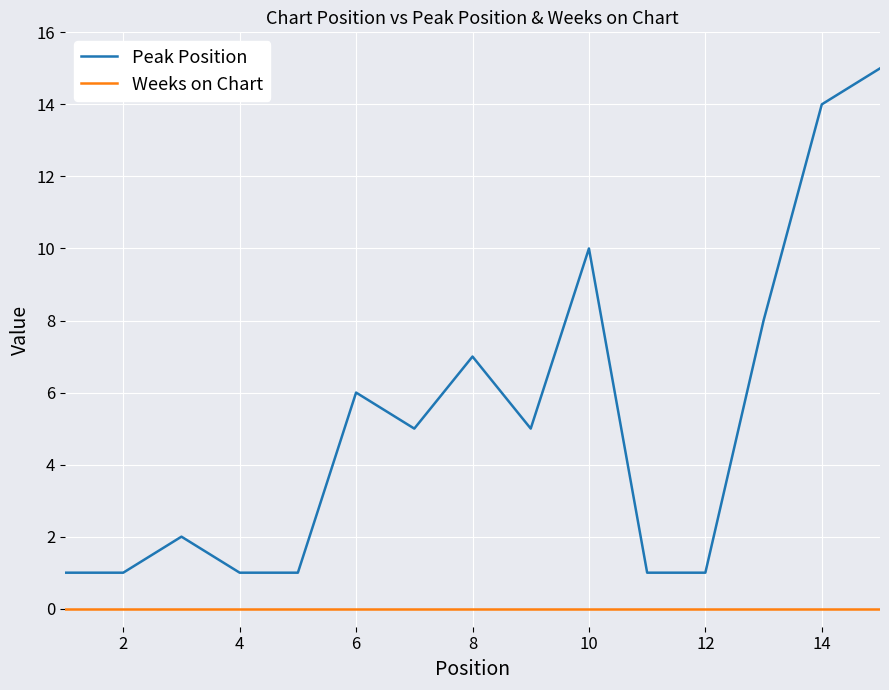

What is the difference between the maximum and minimum values in the Peak Position series?

14